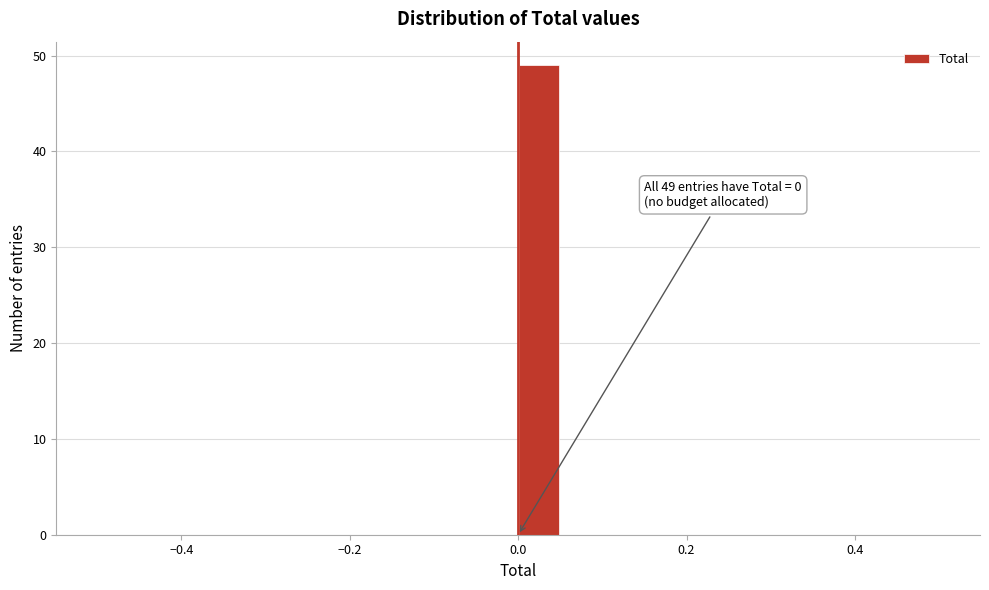

Read against the x-axis, roughly where is the centre of the tallest bar?

0.02